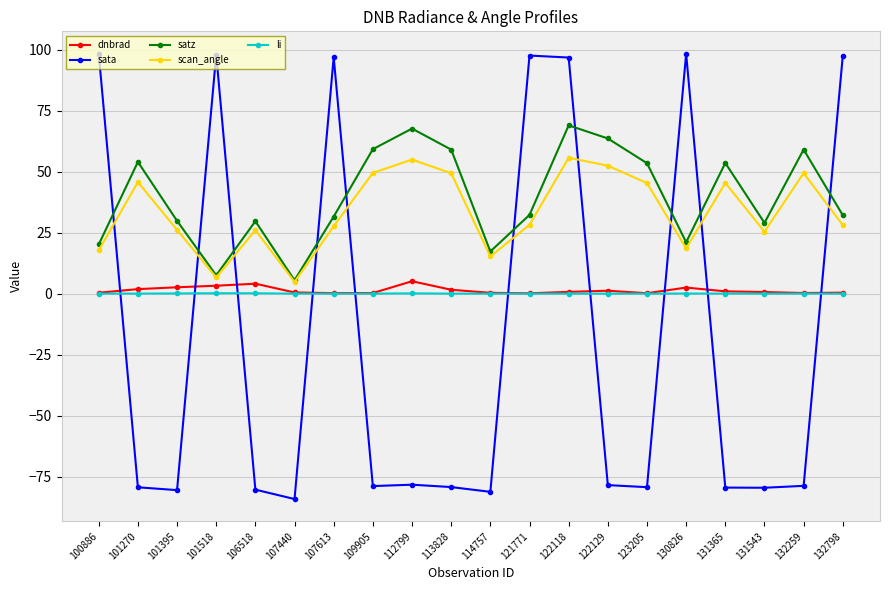

True or false: satz and dnbrad cross at least once.

False